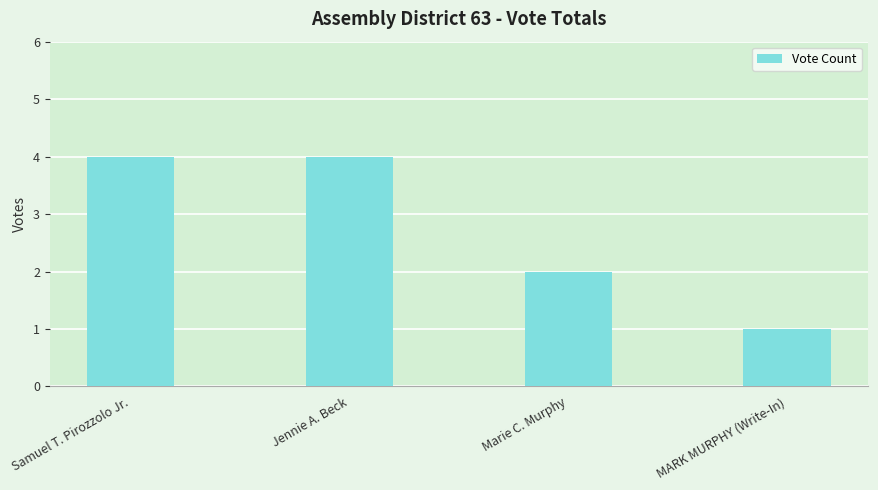

What is the maximum value shown in the chart?

4